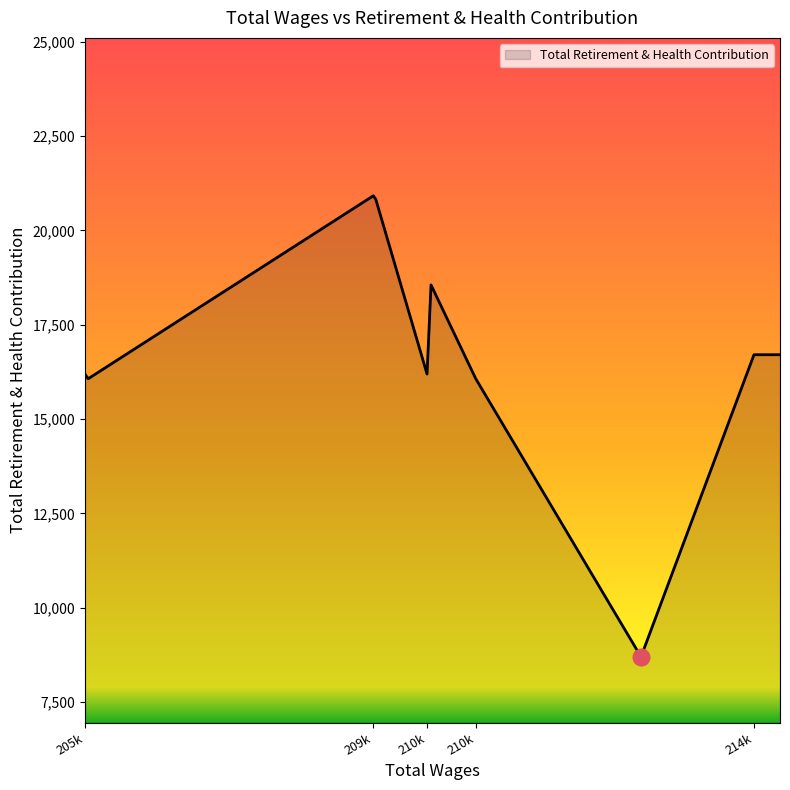

What is the difference between the maximum and minimum values?

12215